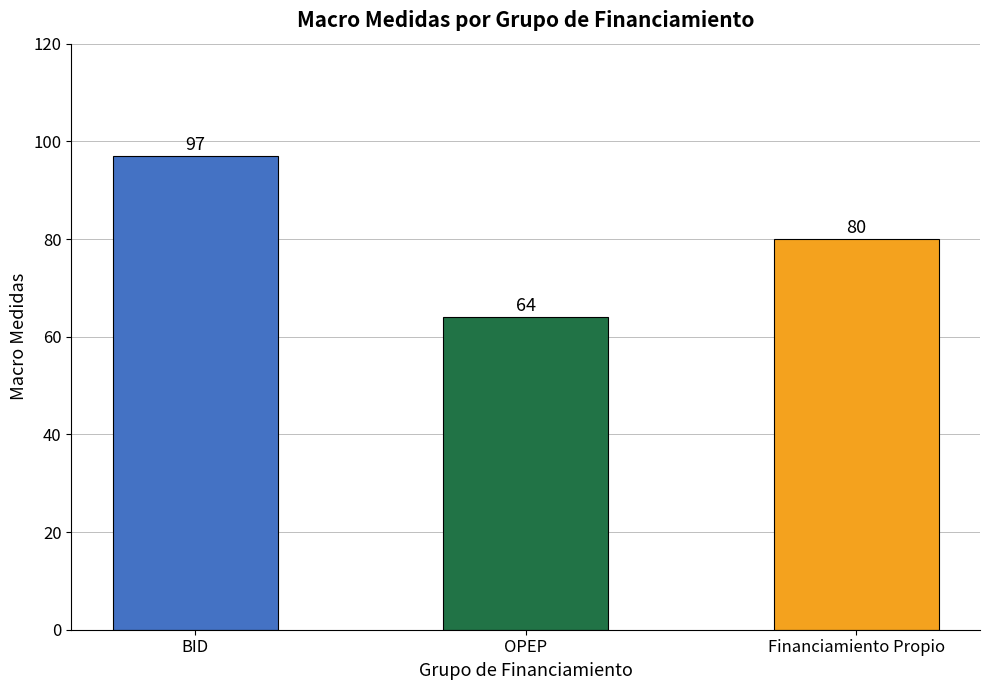

Count the number of categories in the chart.

3